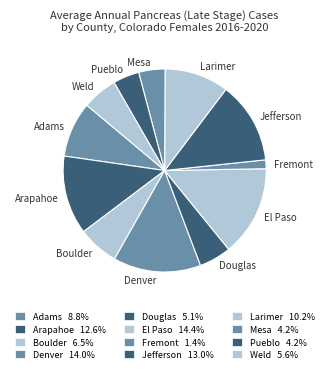

Is the sum of Arapahoe and Pueblo greater than half?

No